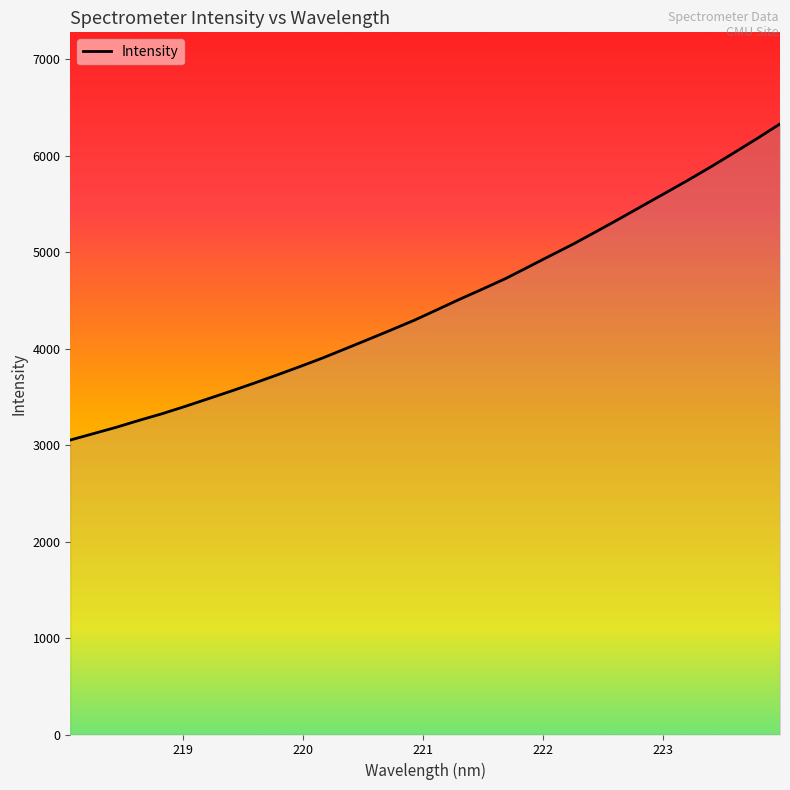

What is the greatest value displayed?

6329.6